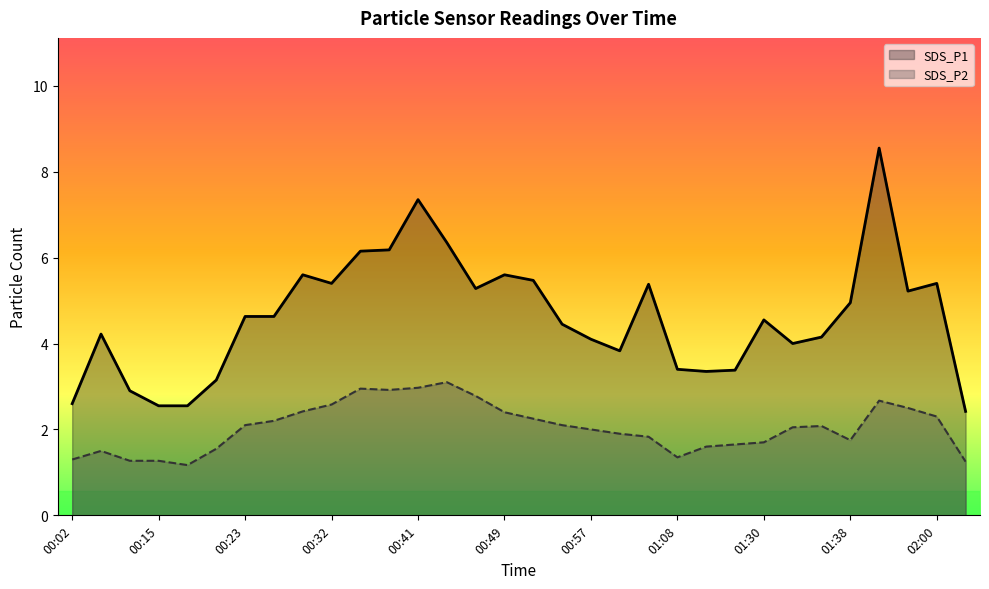

What are all the series names shown in the legend?

SDS_P1, SDS_P2